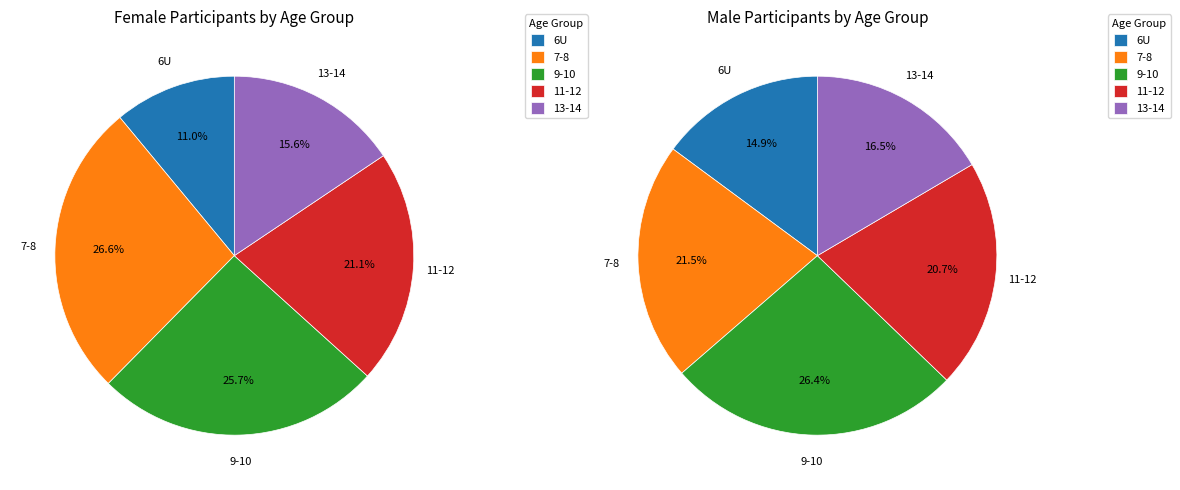

What is the smallest slice in the pie chart?

6U